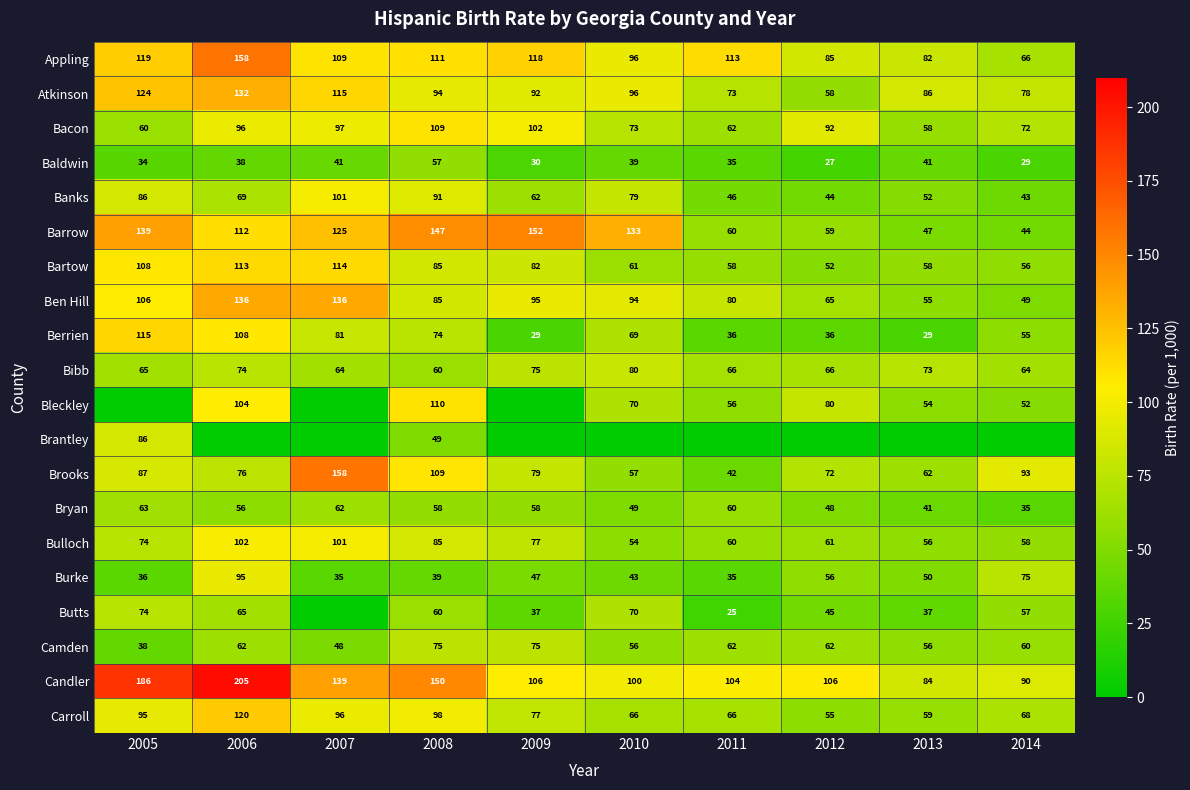

What is the difference between the Baldwin values at 2010 and 2012?

12